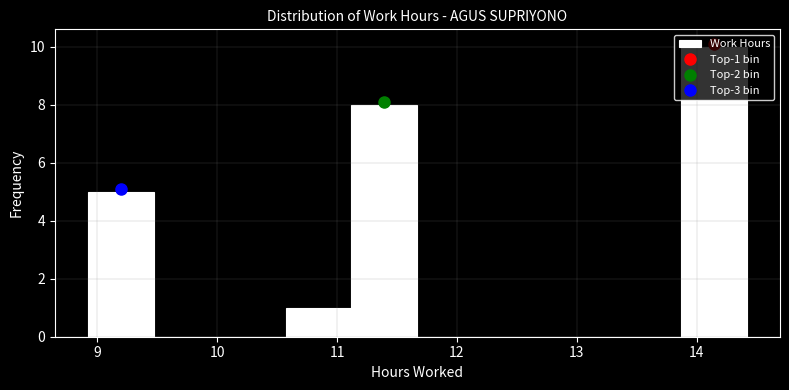

Which range on the x-axis has the tallest bar?

13.87 to 14.42